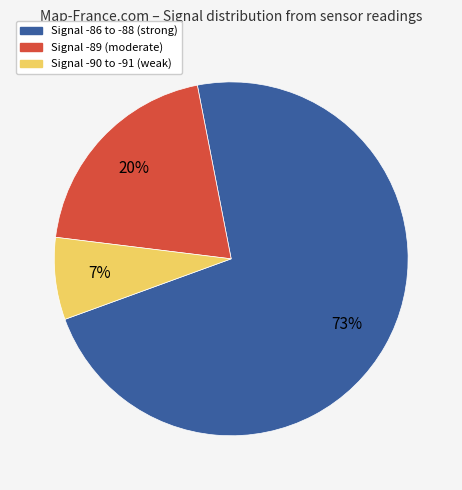

Is the sum of Signal -86 to -88 (strong) and Signal -89 (moderate) greater than half?

Yes